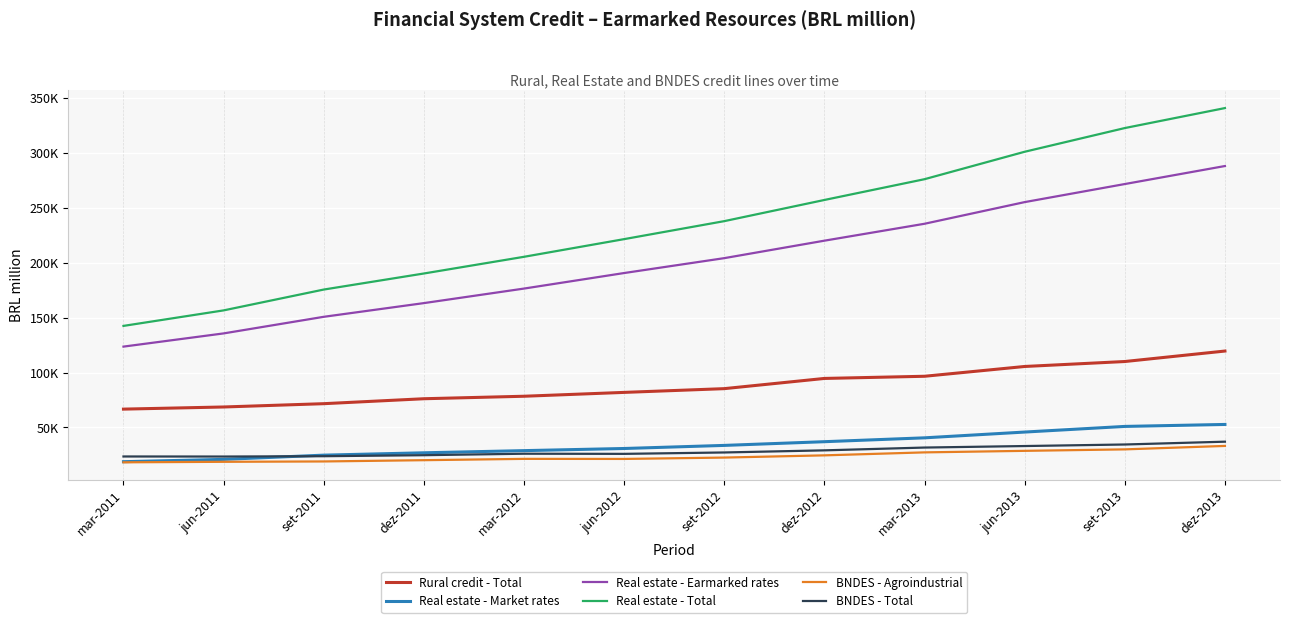

What is the difference between the highest and lowest values at dez-2013?

307527